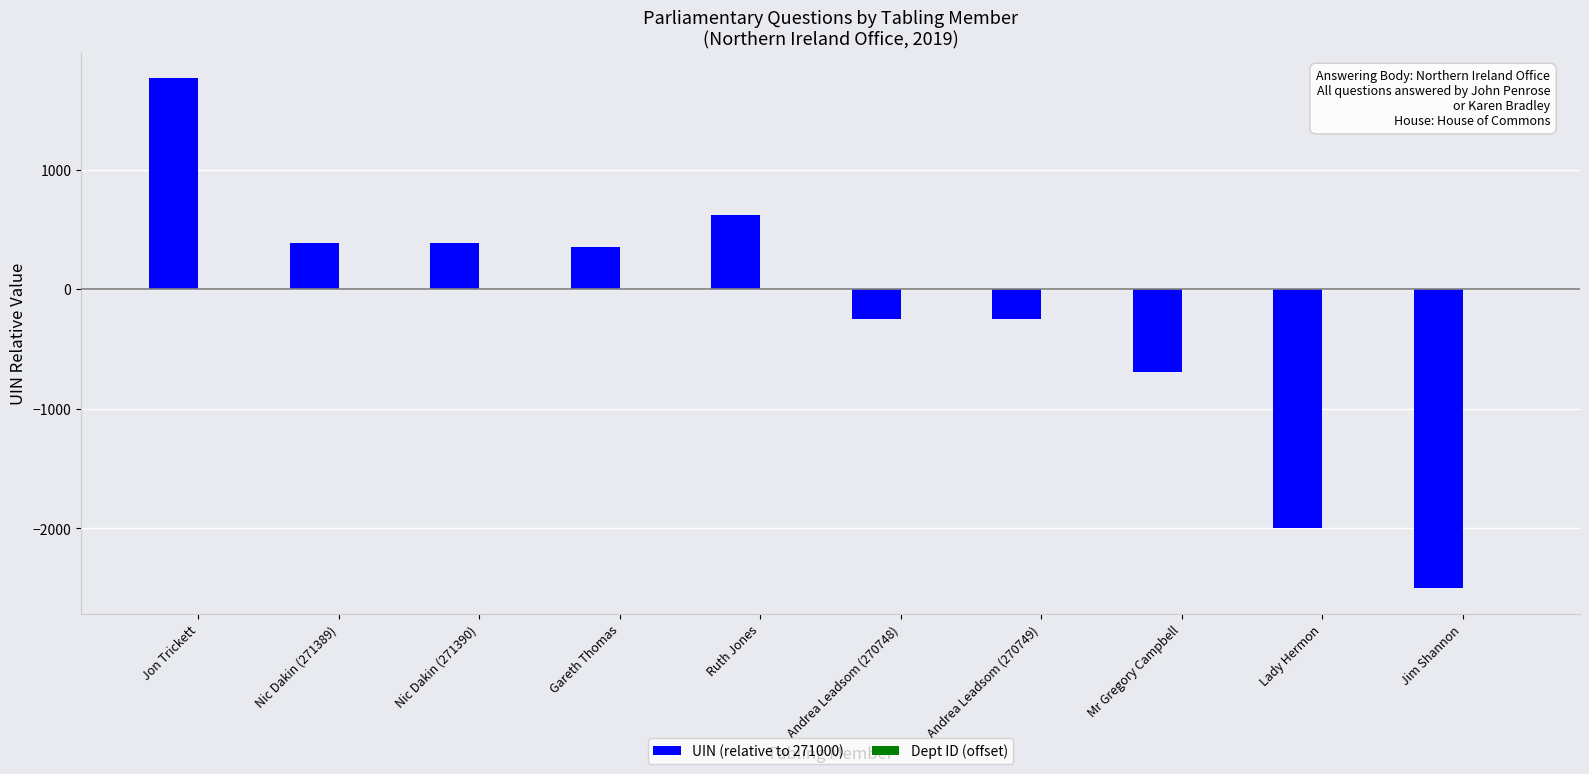

How many bars are there in total?

10